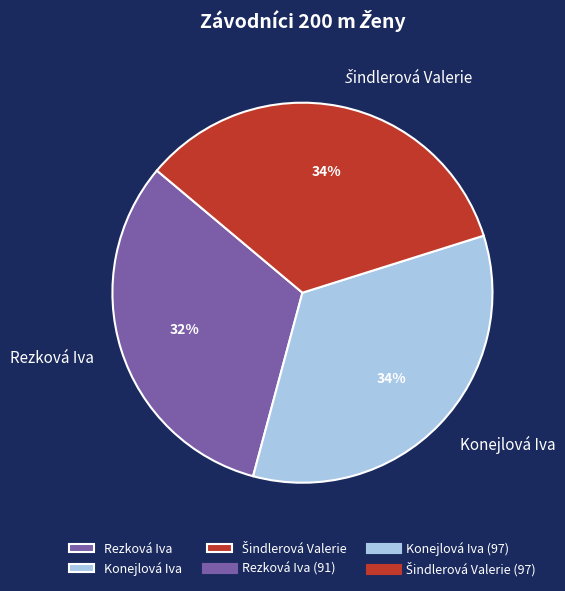

To the nearest percent, what percentage of the pie is Rezková Iva?

32%